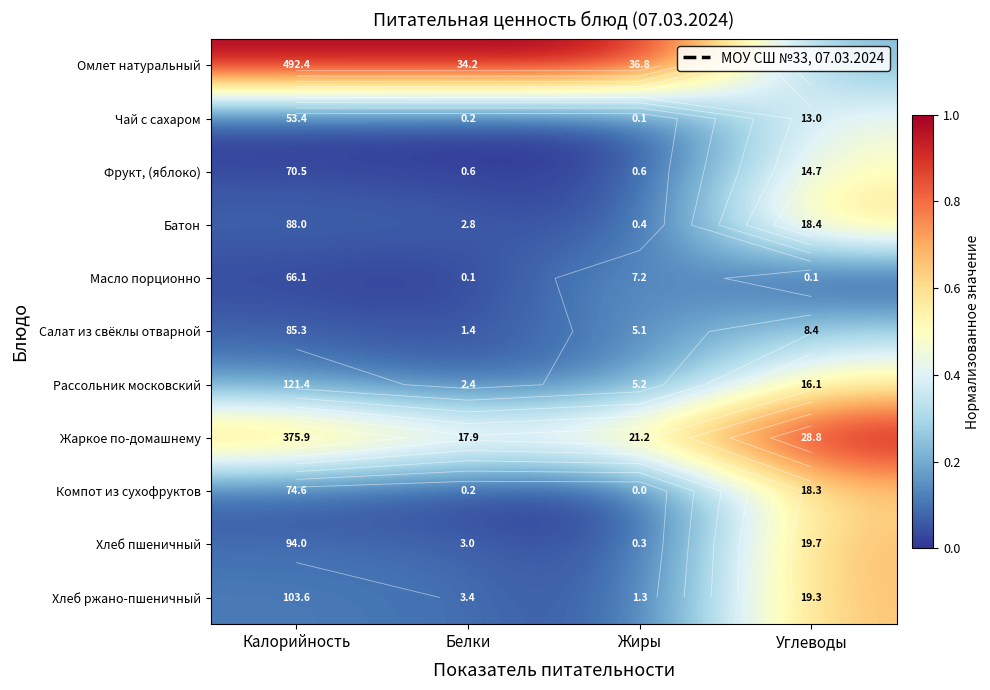

Is it true that Компот из сухофруктов equals 0.0 at Белки?

False